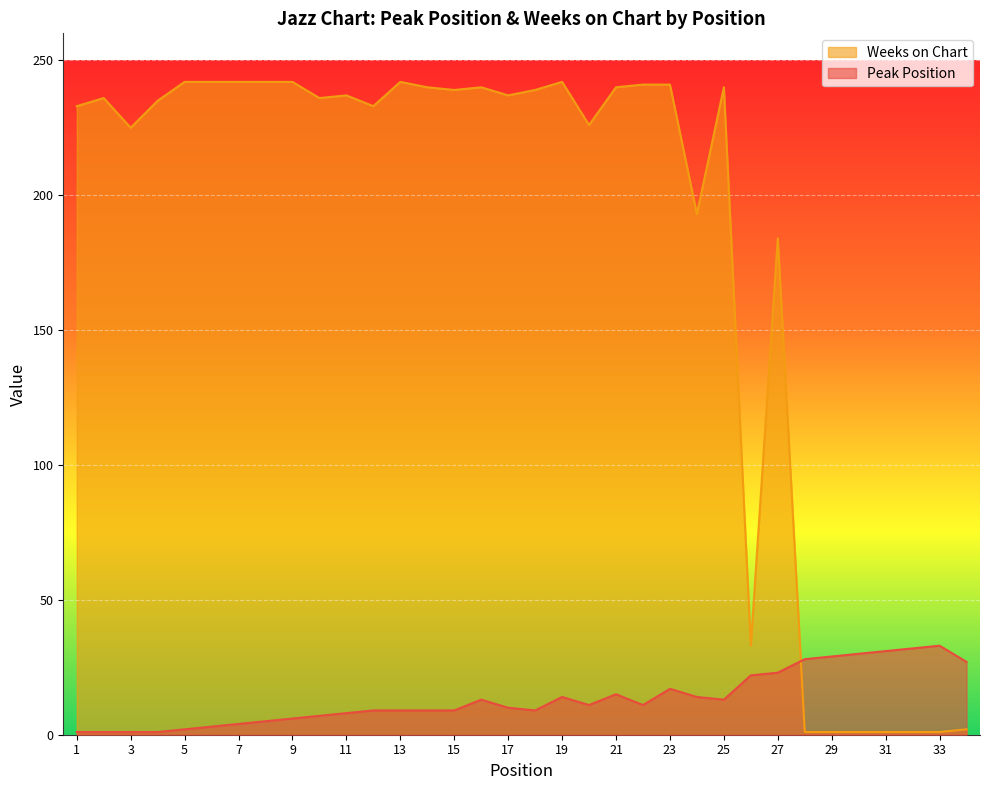

True or false: Weeks on Chart has a value of 348 at 19.

False